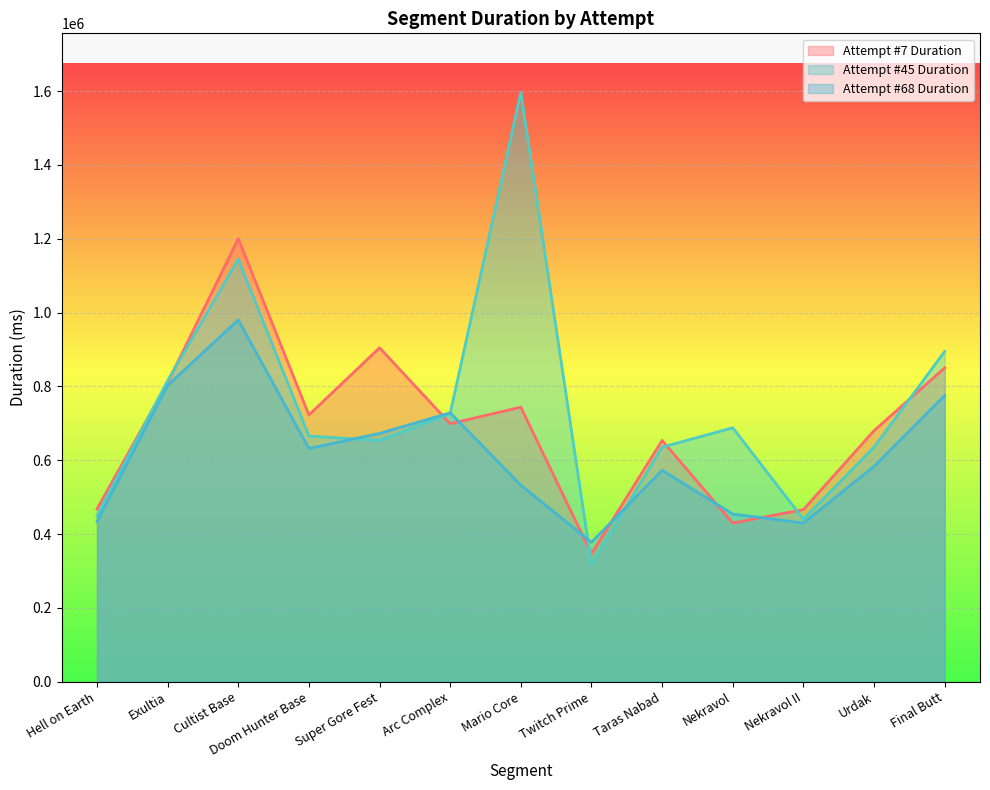

How many categories are shown in the chart?

13